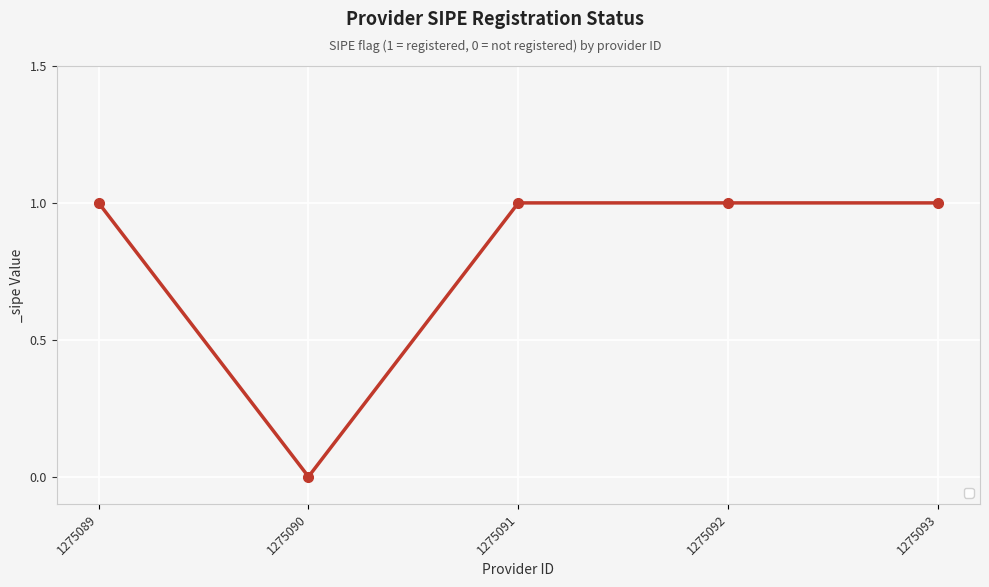

Where is the first local minimum?

1275090